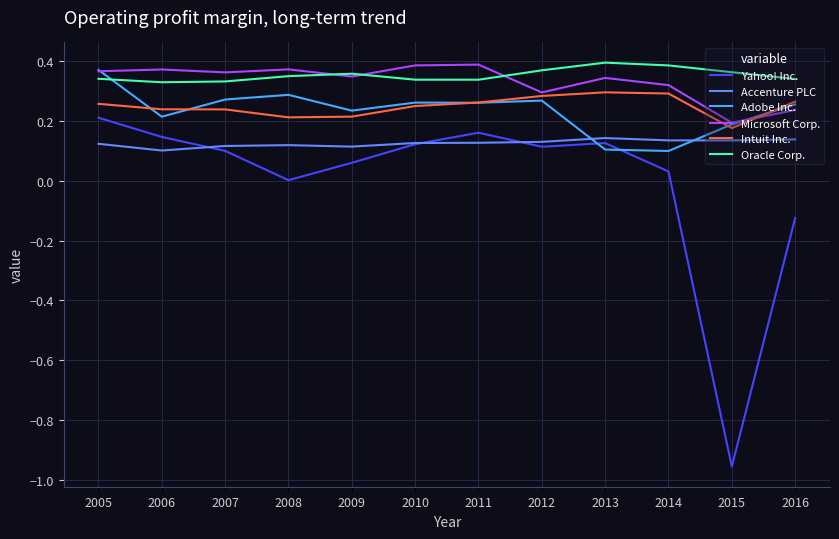

Is it true that Intuit Inc. equals 0.3 at 2012?

True